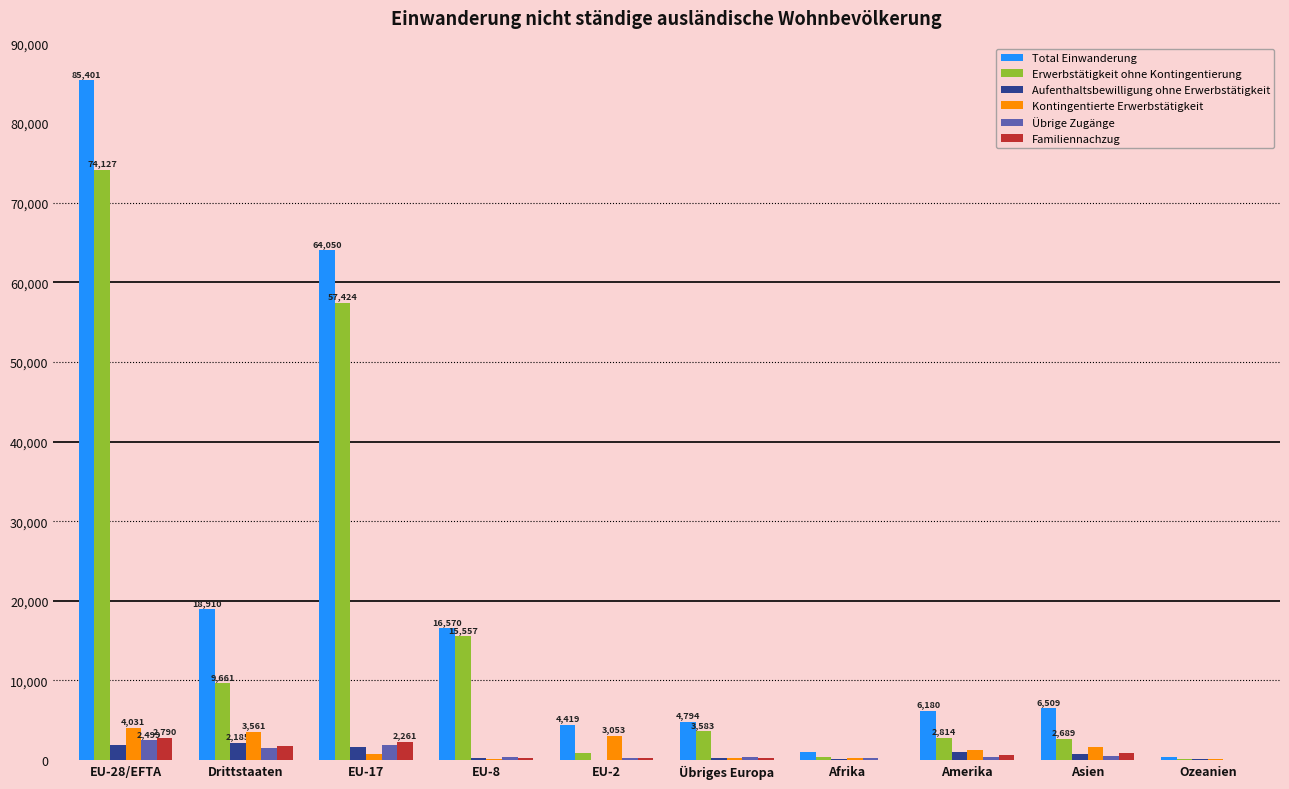

Is the value of Aufenthaltsbewilligung ohne Erwerbstätigkeit at Asien greater than the value of Total Einwanderung at Asien?

No